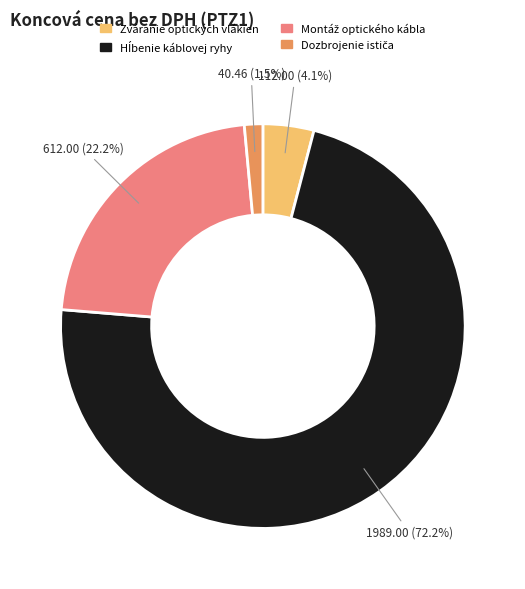

Is there any slice that represents more than half of the pie?

Yes